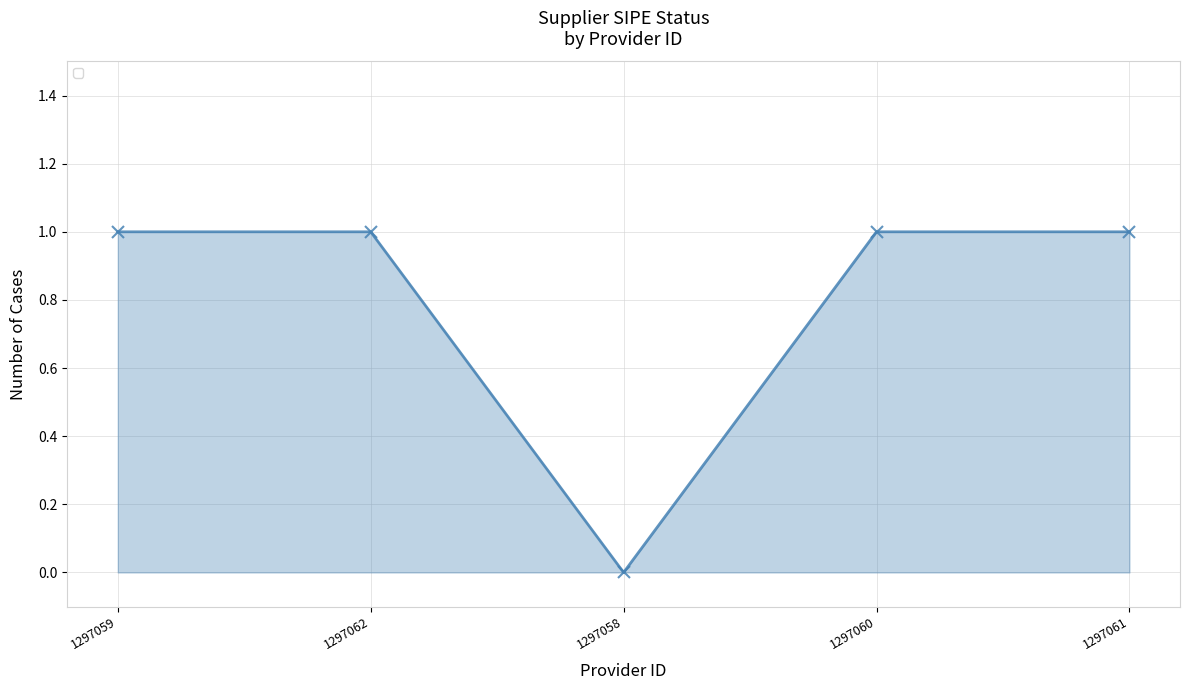

What position from the right is 1297058?

3